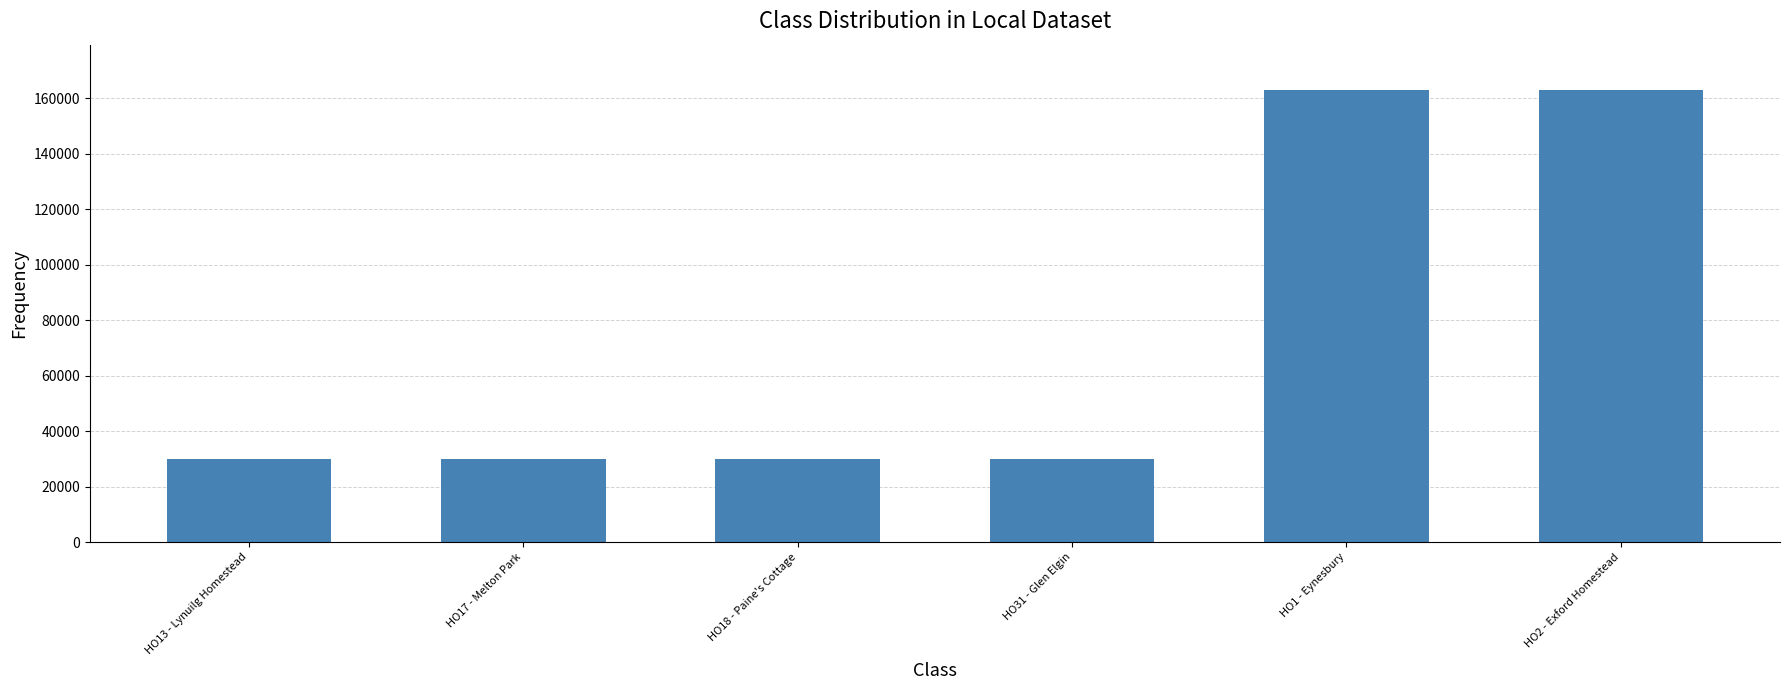

What is the smallest value displayed?

29788